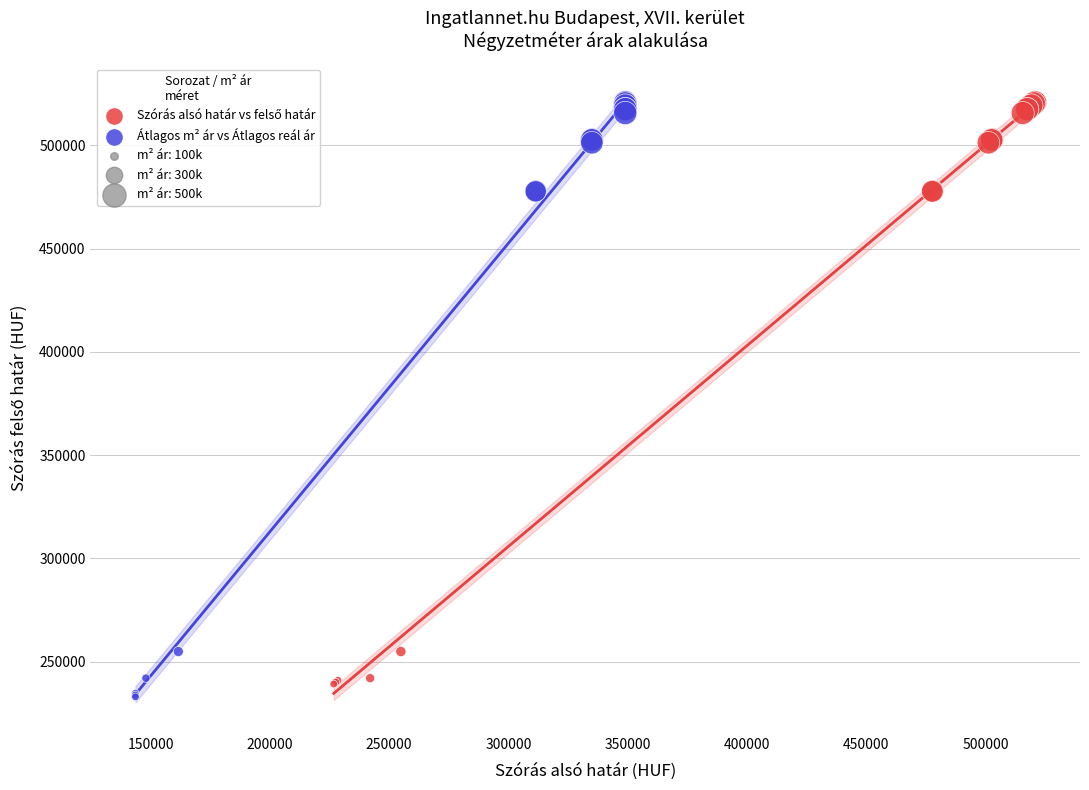

Which series has the largest Y range (max minus min)?

Átlagos m² ár vs Átlagos reál ár